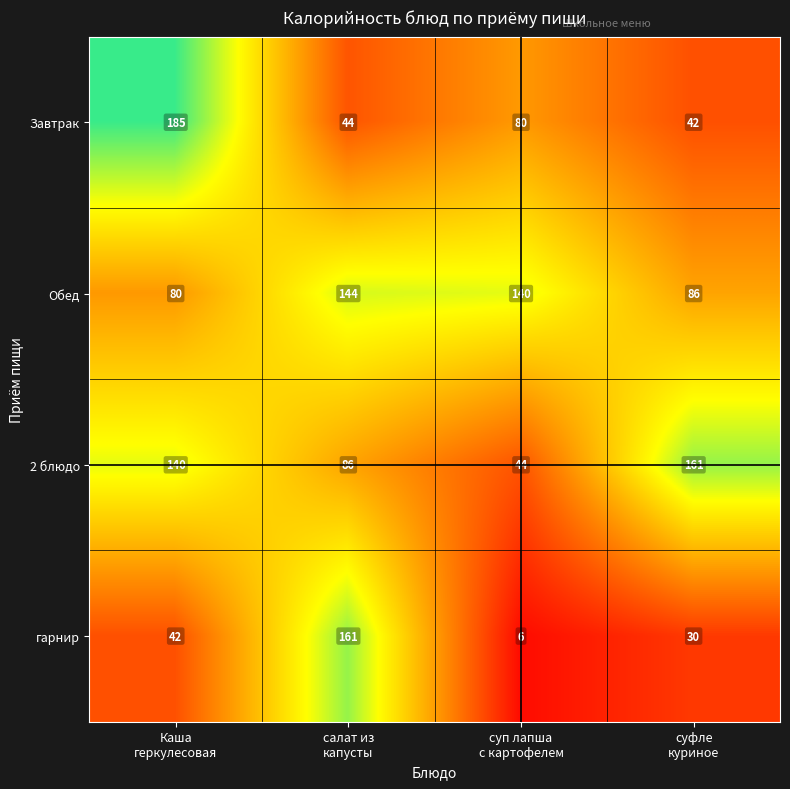

What is the maximum value for гарнир?

161